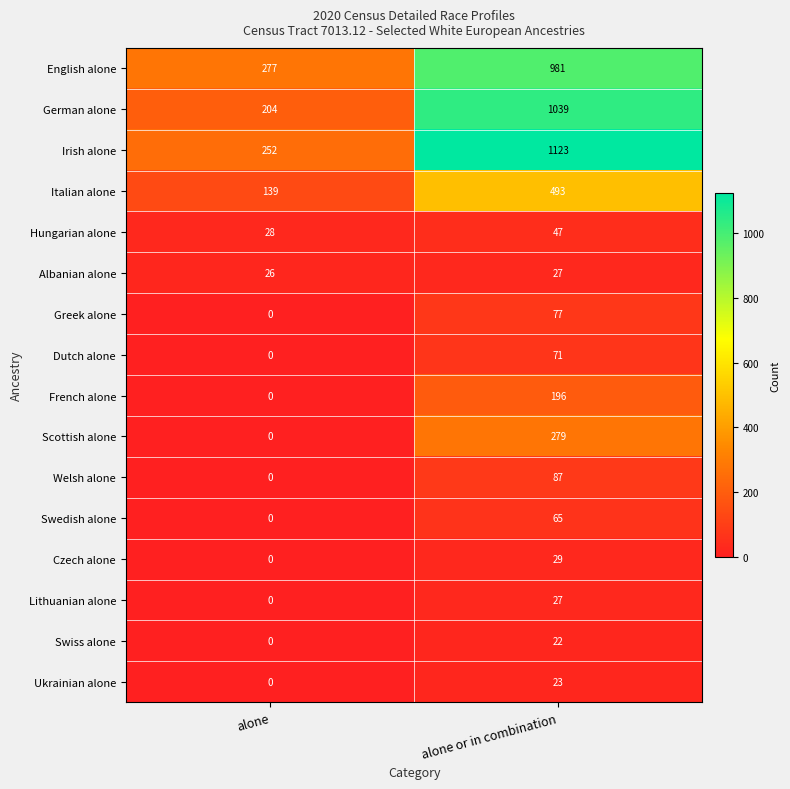

What is the sum of all Irish alone values?

1375